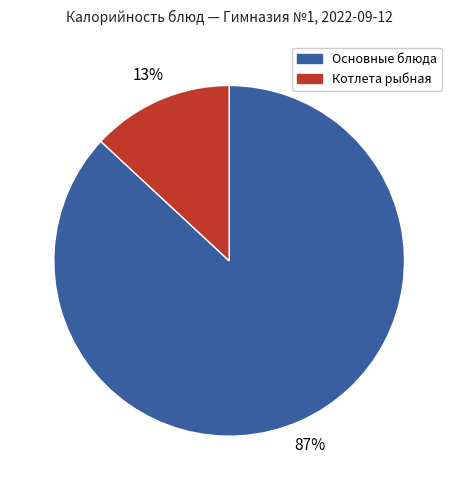

Is it true that Котлета рыбная is 13% of the pie?

True